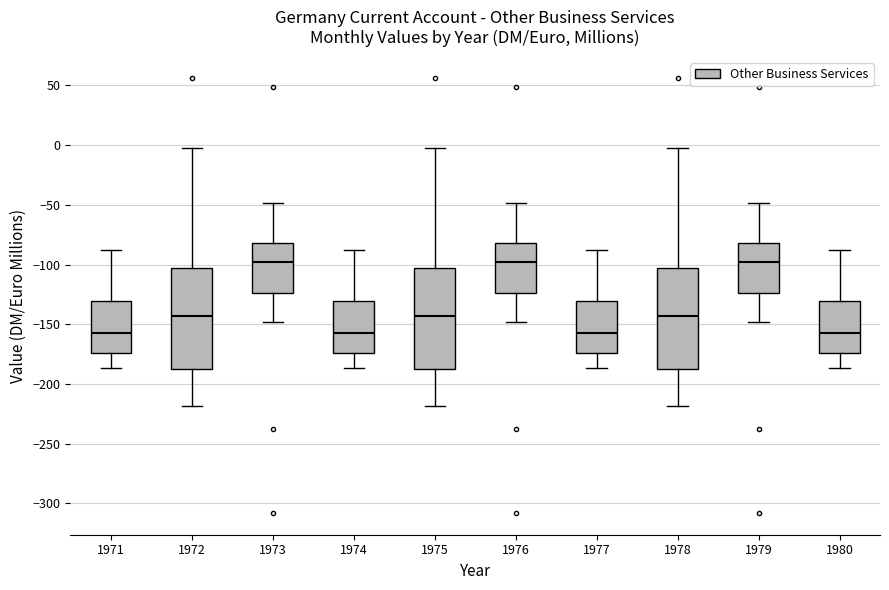

Reading left to right, transcribe this box plot: for each box, give where its median line is, the range the box spans, and where its two whiskers end, as read against the y-axis. The values are not printed on the chart, so give them approximately, as read against the axis.

1971: median -155, box -175 to -130, whiskers -185 to -85
1972: median -145, box -185 to -105, whiskers -220 to 0
1973: median -100, box -125 to -80, whiskers -150 to -50
1974: median -155, box -175 to -130, whiskers -185 to -85
1975: median -145, box -185 to -105, whiskers -220 to 0
1976: median -100, box -125 to -80, whiskers -150 to -50
1977: median -155, box -175 to -130, whiskers -185 to -85
1978: median -145, box -185 to -105, whiskers -220 to 0
1979: median -100, box -125 to -80, whiskers -150 to -50
1980: median -155, box -175 to -130, whiskers -185 to -85